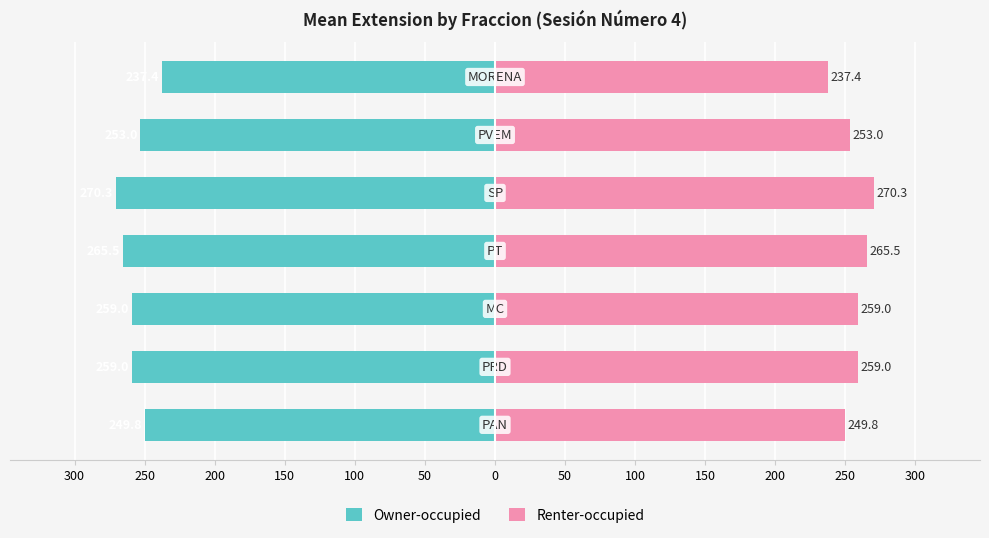

What is the difference between the maximum and minimum values in the Renter-occupied series?

32.9